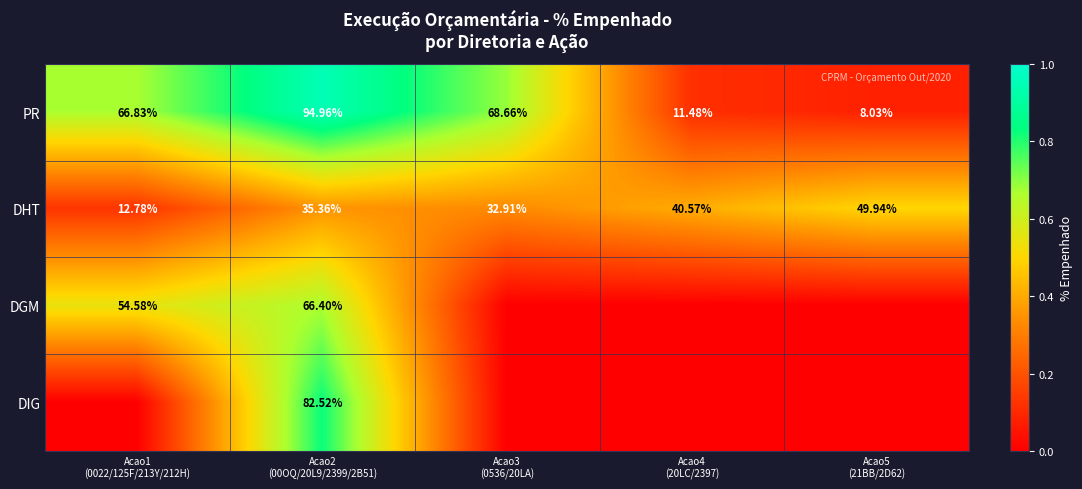

Rank the series by their average value, from lowest to highest.

DIG, DGM, DHT, PR